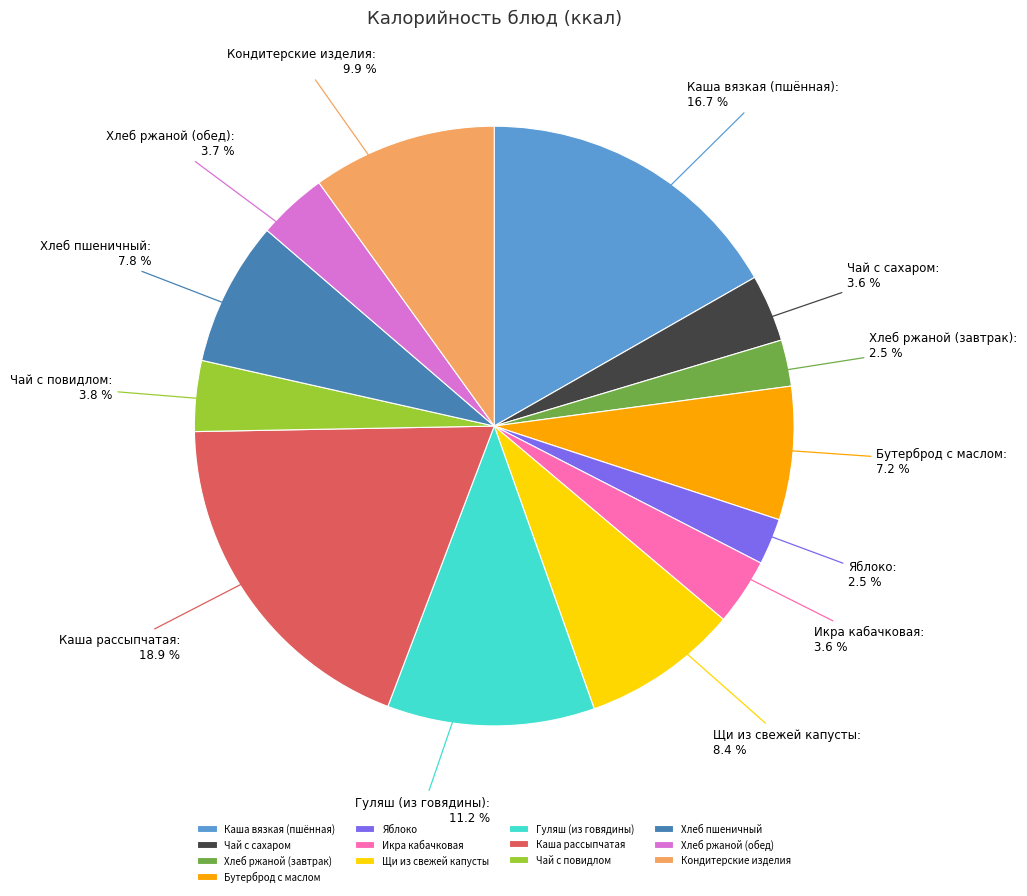

Is it true that Чай с сахаром is 4% of the pie?

True